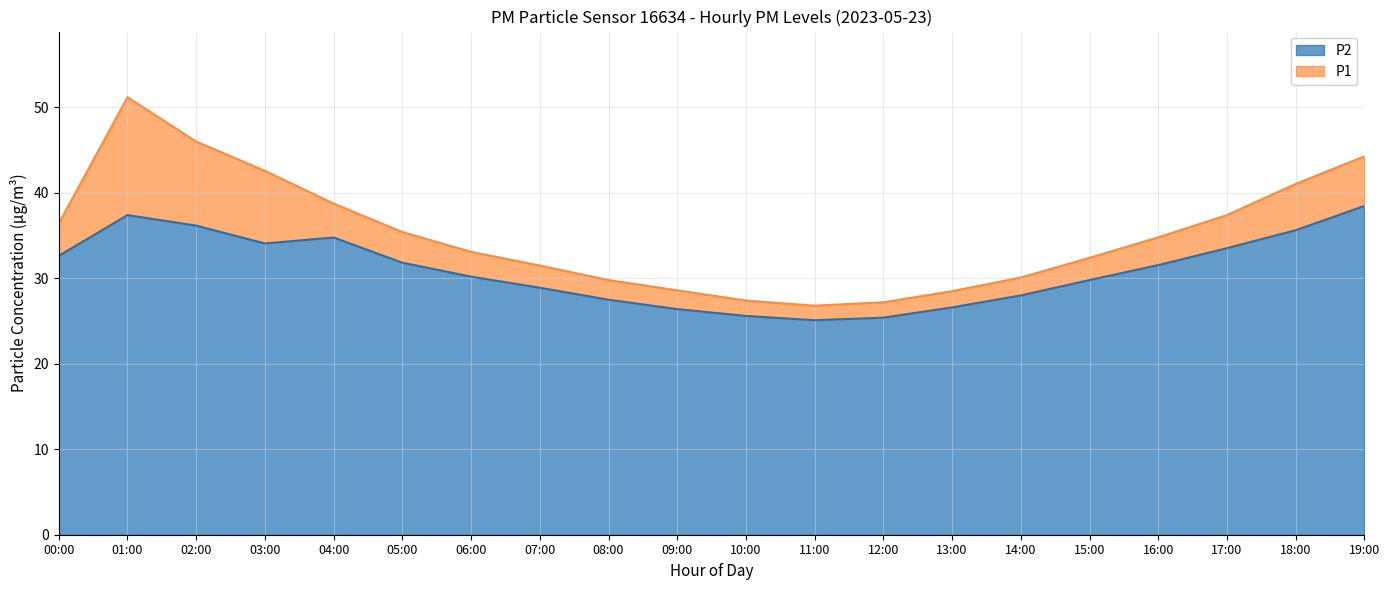

True or false: P2 and P1 cross at least once.

False